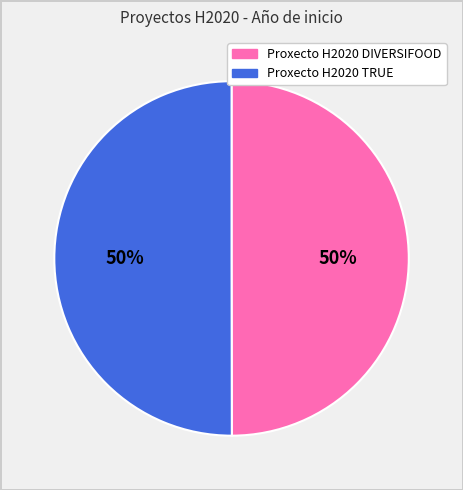

True or false: Proxecto H2020 TRUE accounts for 40% of the total.

False